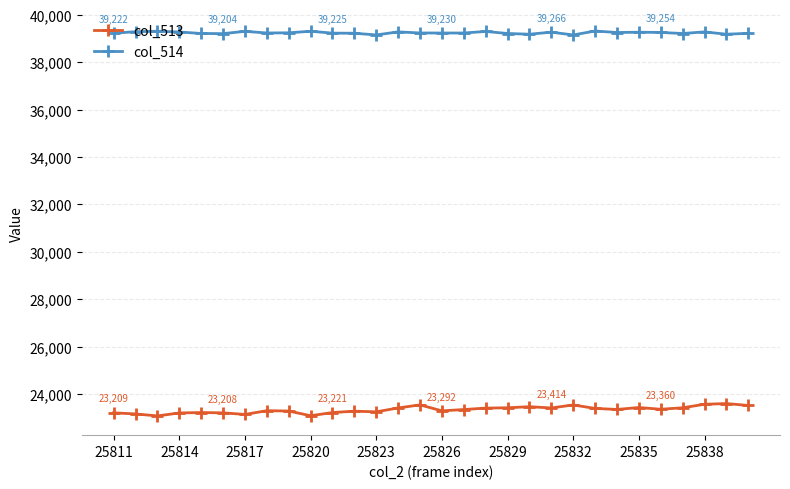

What is the value of the col_514 point at the 30th from the left?

39217